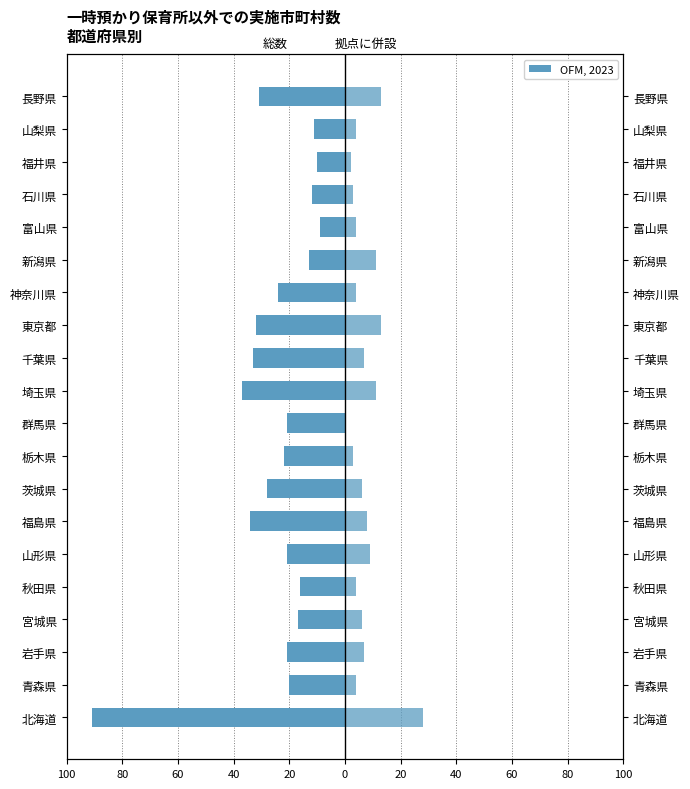

How many bars are there in total?

40